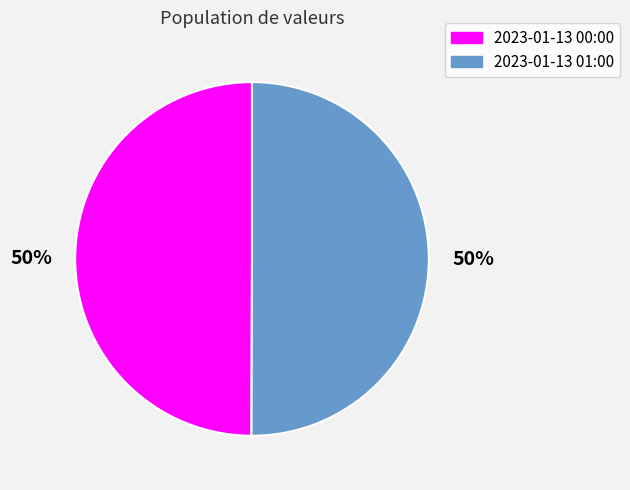

To the nearest percent, what is the average slice percentage?

50%